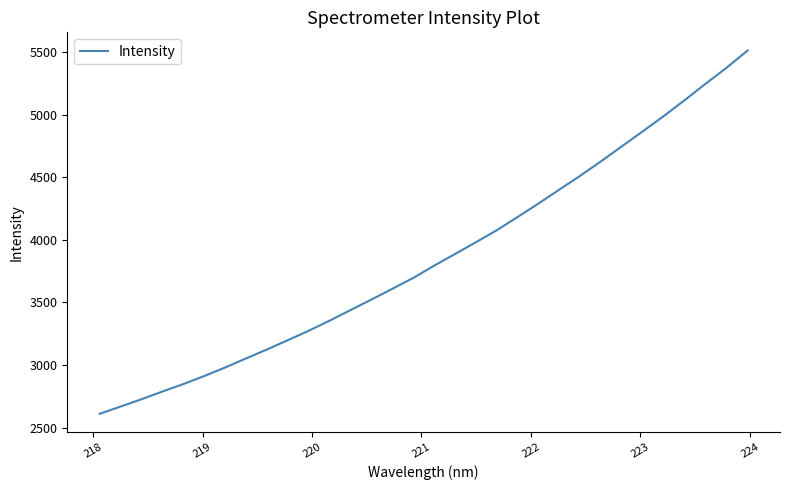

What is the average value?

3856.6